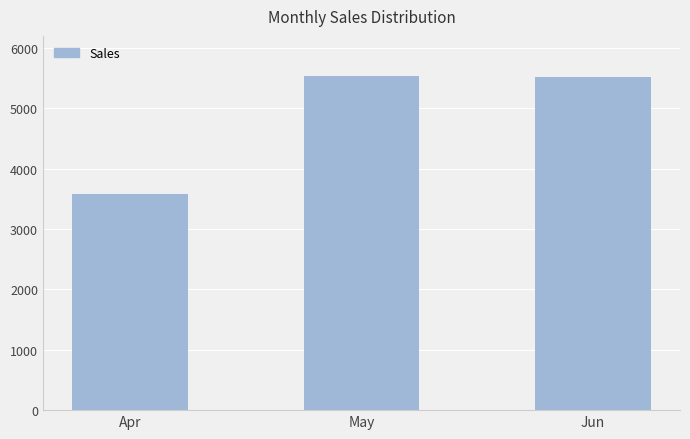

How many categories are shown in the chart?

3